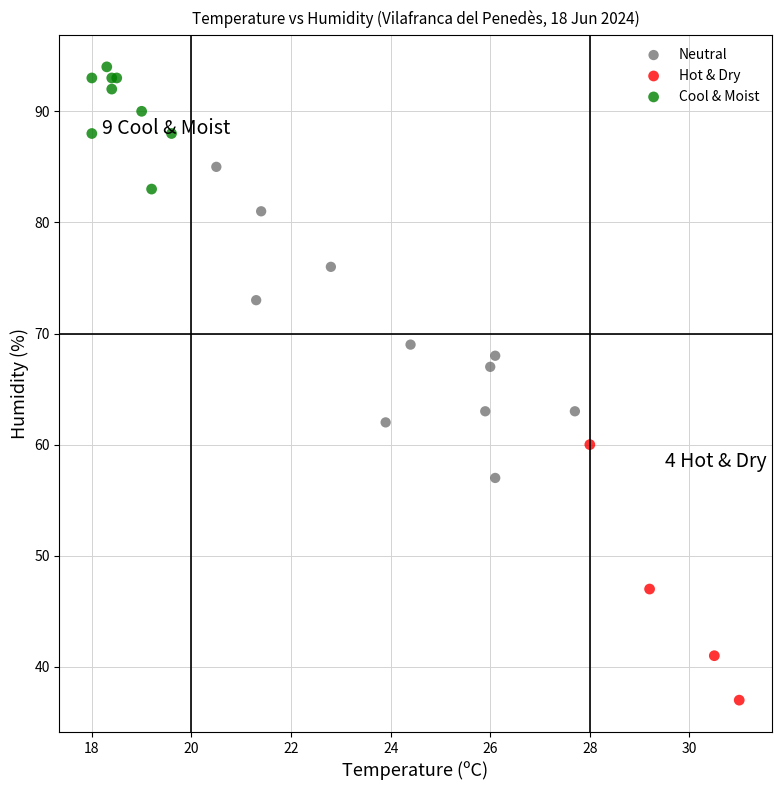

Which series reaches the maximum Y coordinate?

Cool & Moist